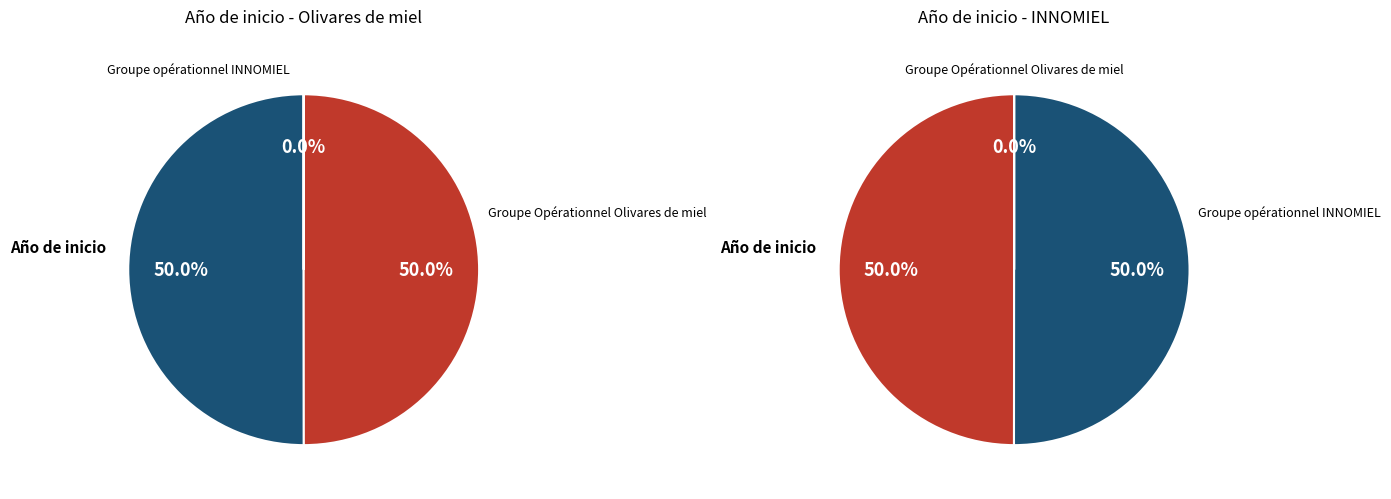

To the nearest percent, what portion does Groupe opérationnel INNOMIEL represent?

50%